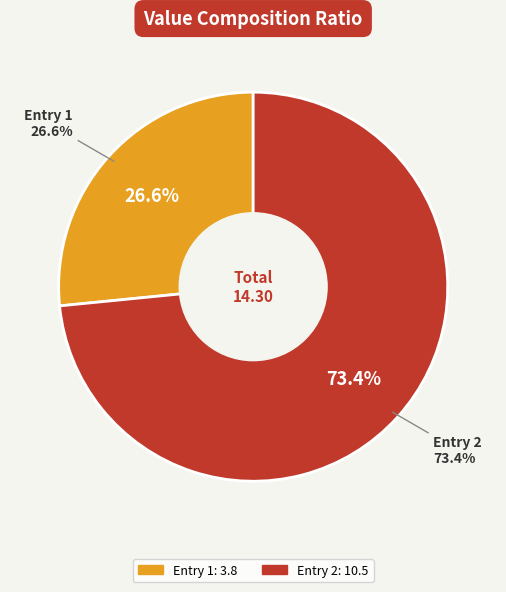

How many slices are in this pie chart?

2